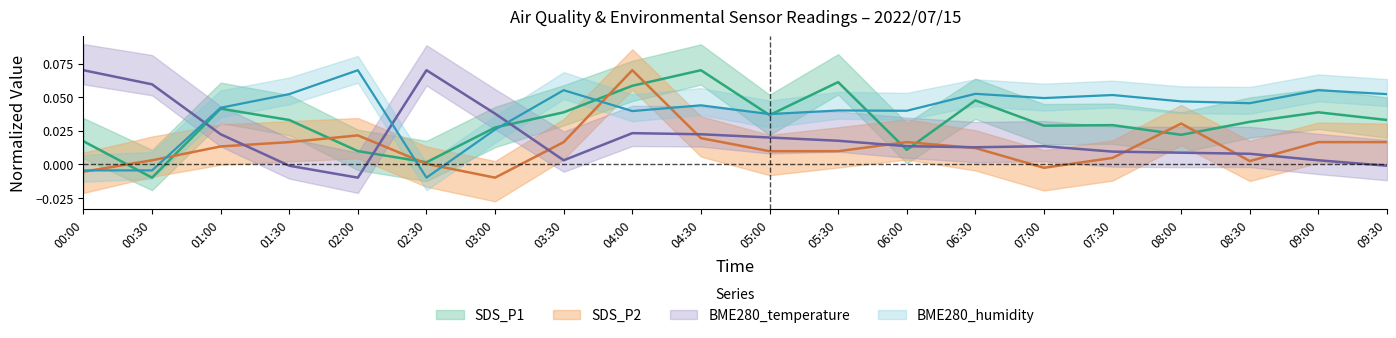

In SDS_P2, how many points are lower than both neighbors (excluding endpoints)?

3